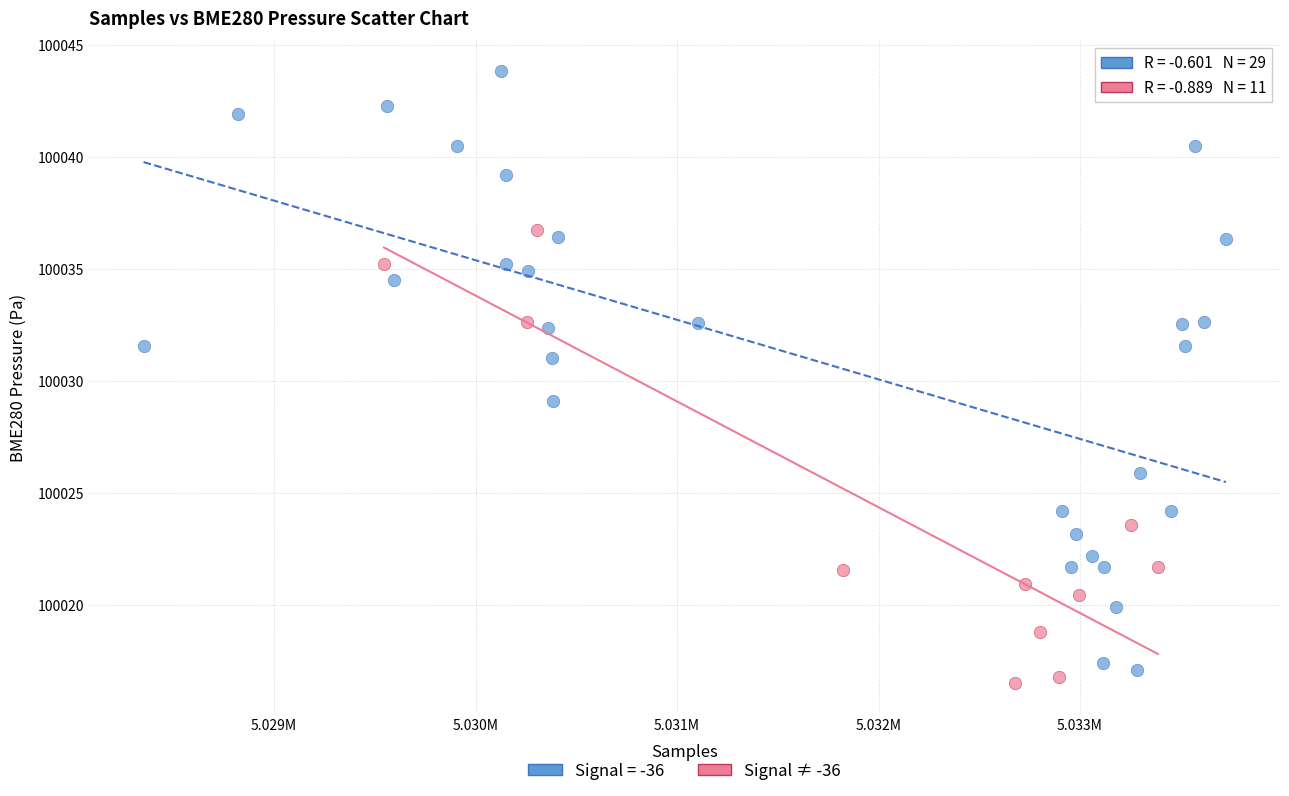

Which series has the largest Y range (max minus min)?

Signal = -36